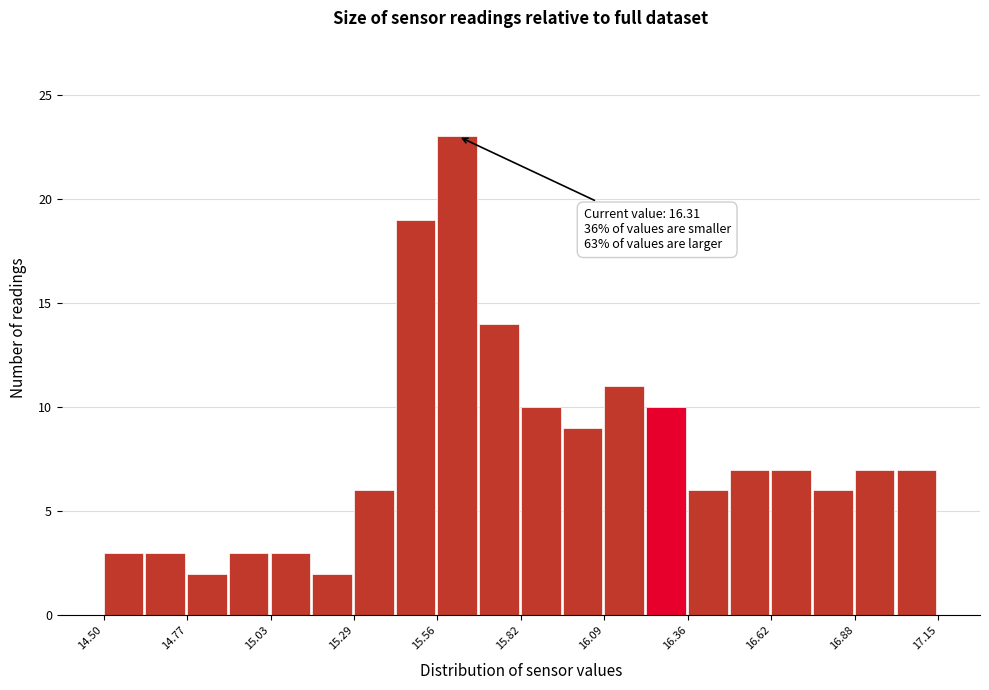

Read against the x-axis, roughly where is the centre of the tallest bar?

15.60